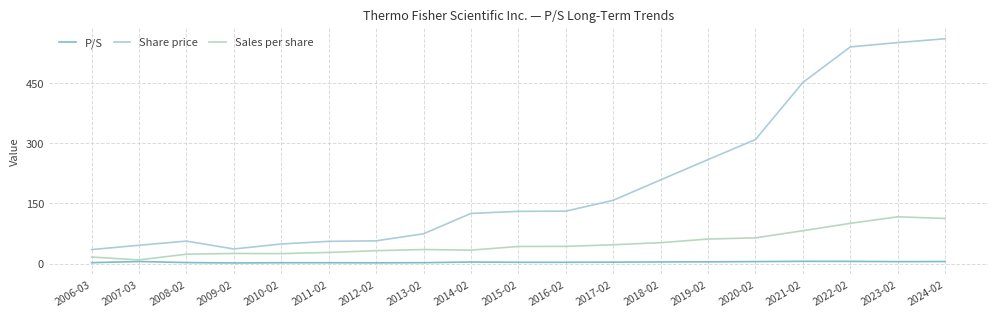

What is the sum of the Share price values at 2020-02 and 2022-02?

849.3